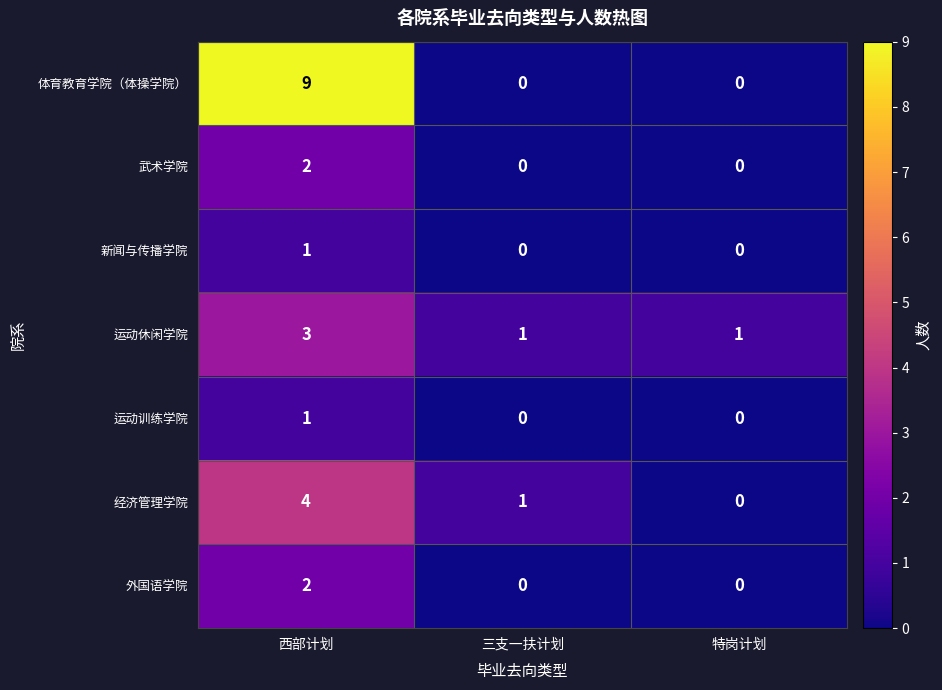

The 运动训练学院 series shows 2 at 西部计划. True or false?

False